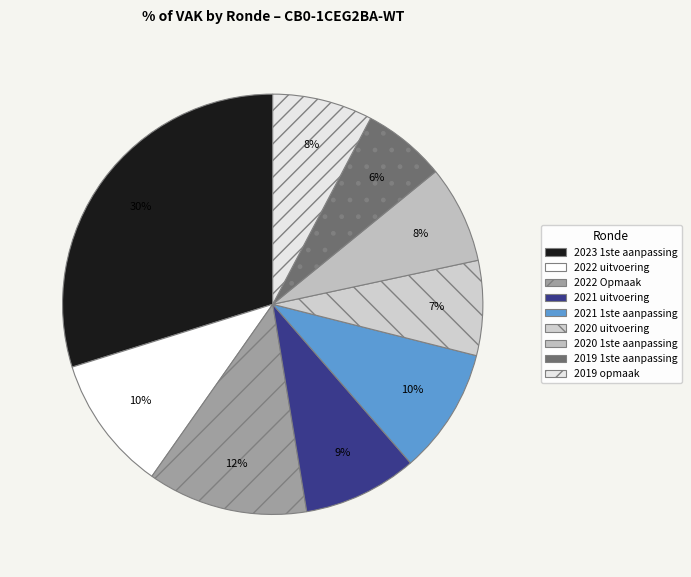

Rank the categories by value from lowest to highest.

2019 1ste aanpassing, 2020 uitvoering, 2020 1ste aanpassing, 2019 opmaak, 2021 uitvoering, 2021 1ste aanpassing, 2022 uitvoering, 2022 Opmaak, 2023 1ste aanpassing